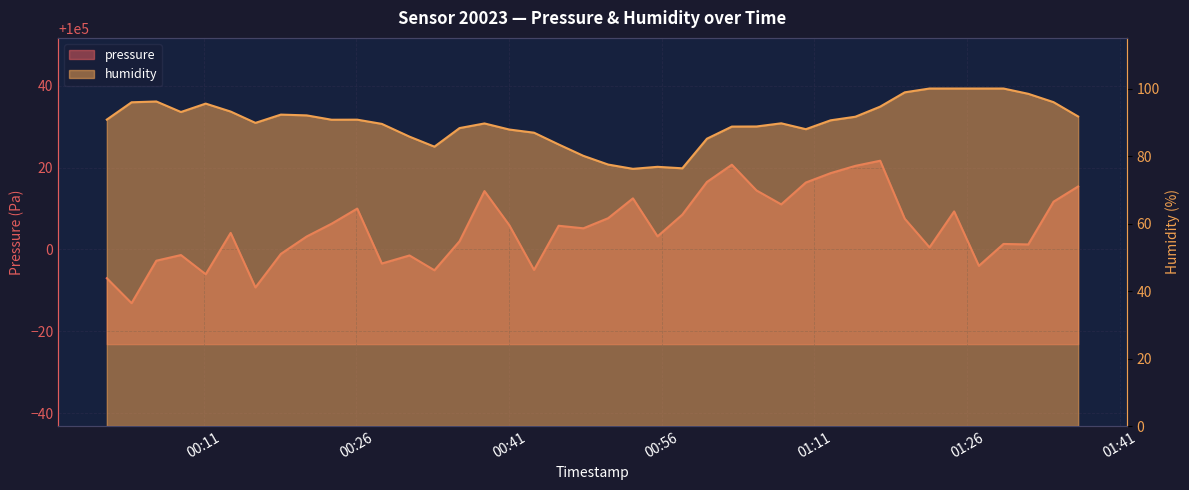

What is the value of the pressure point at the 13th from the left?

99998.5